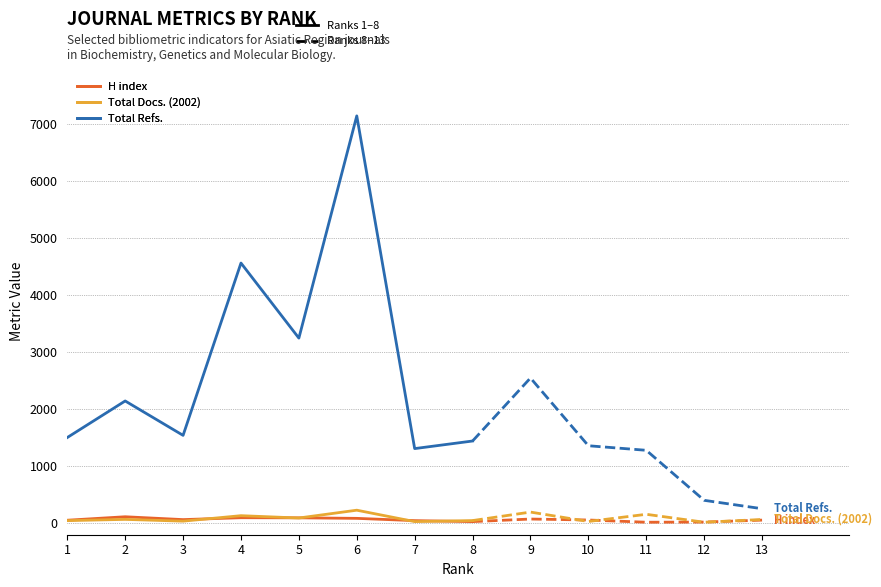

True or false: H index and Total Docs. (2002) intersect in this chart.

True